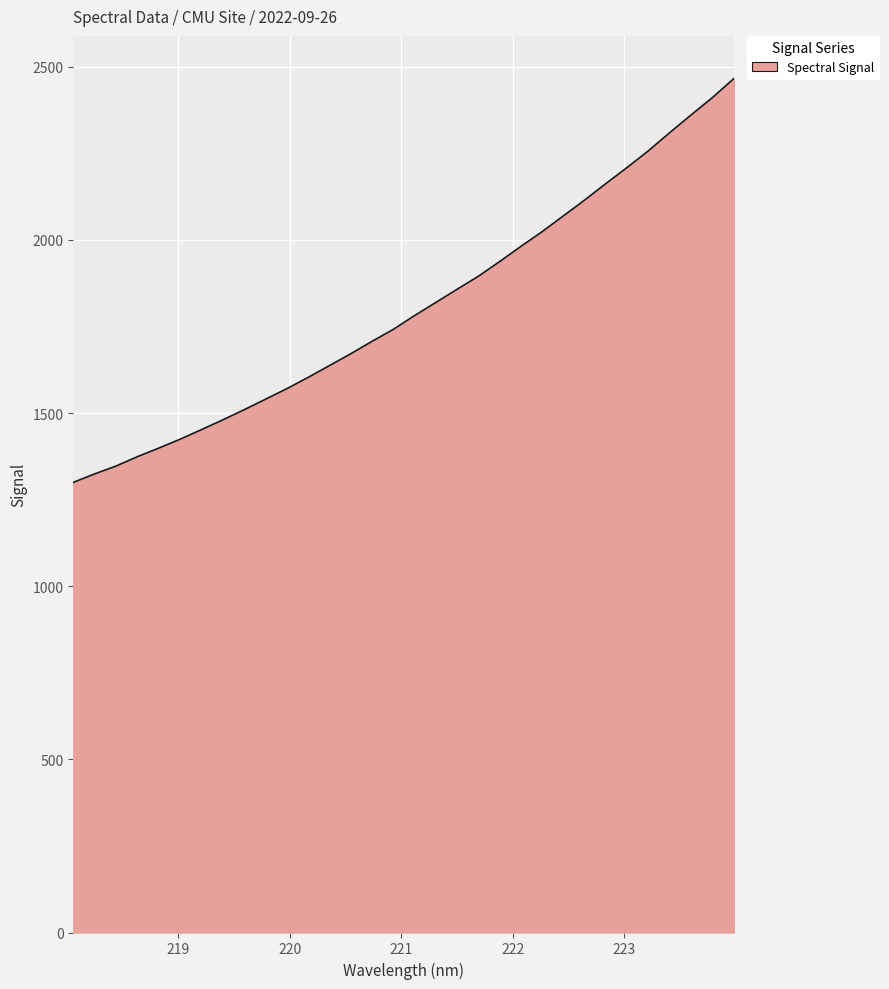

What is the maximum value shown in the chart?

2466.1